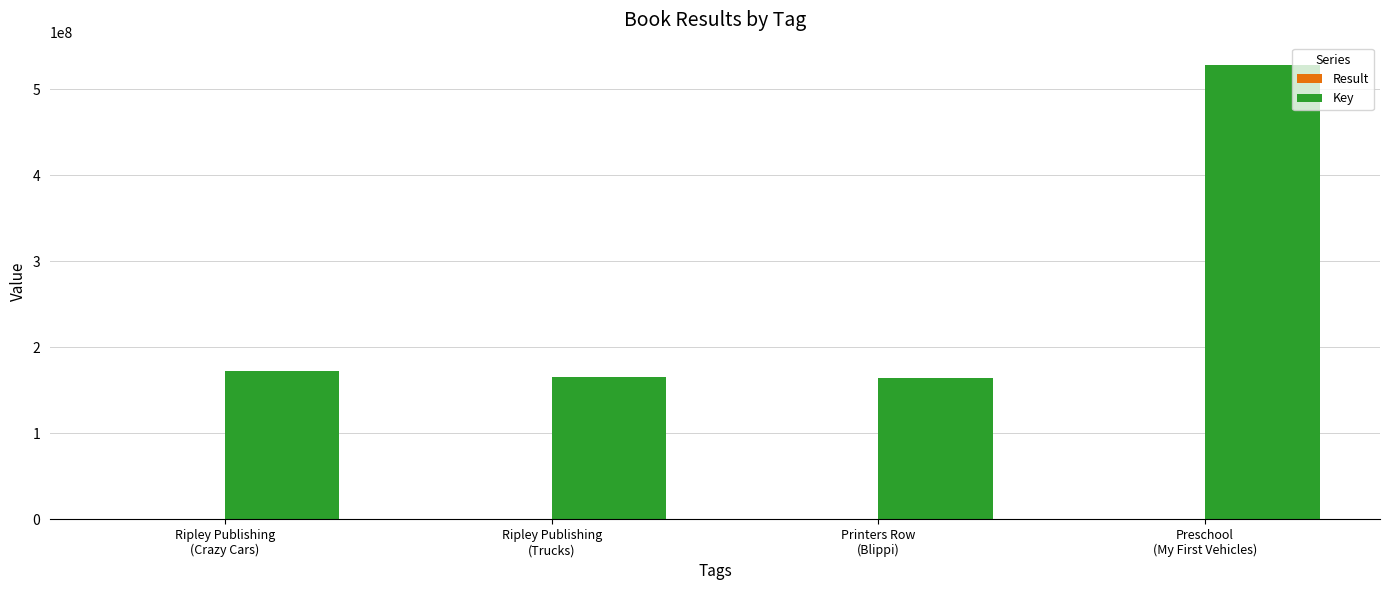

What is the sum of all Key values?

1031992465